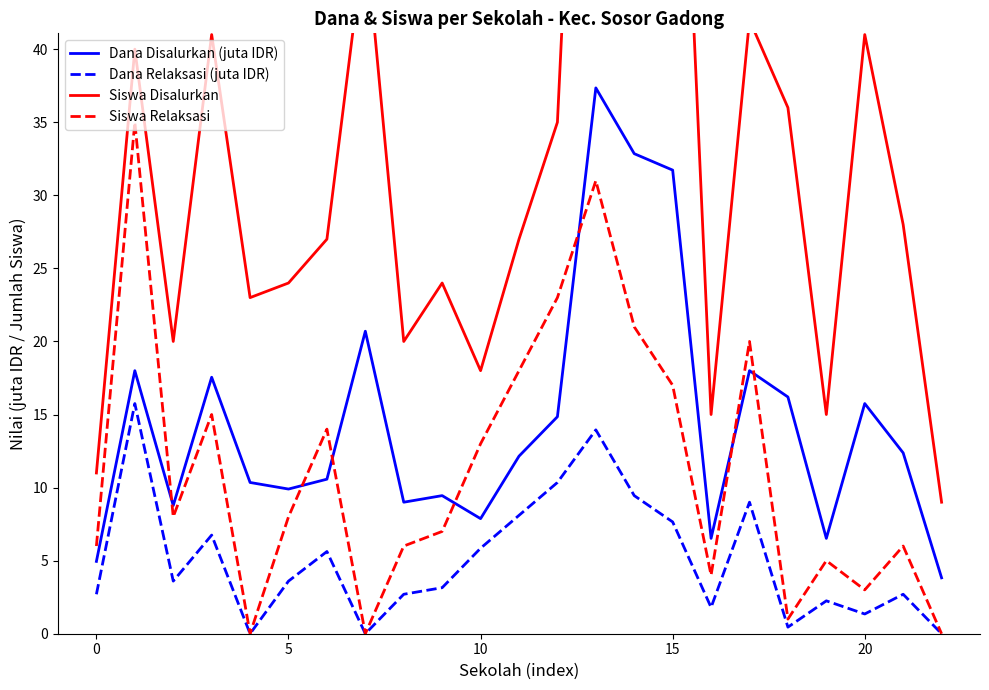

The Dana Disalurkan (juta IDR) series shows 8.2 at 0. True or false?

False